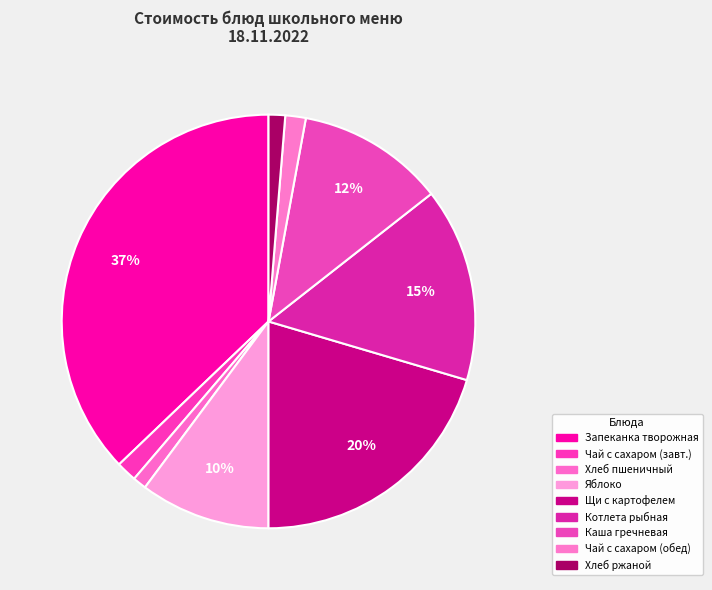

Combined, what portion of the pie is Яблоко and Котлета рыбная?

25.3%